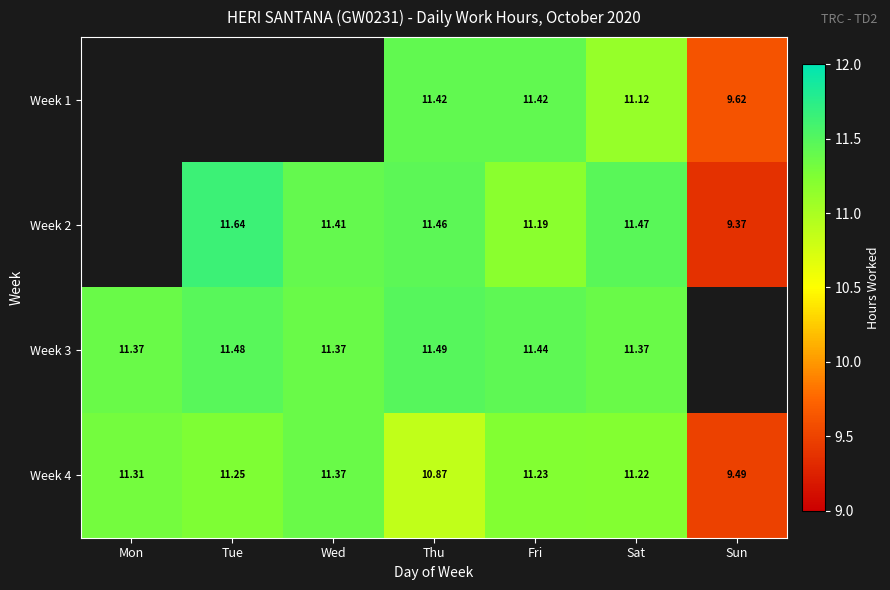

List the labels in order of Week 4 value, smallest first.

Sun, Thu, Sat, Fri, Tue, Mon, Wed